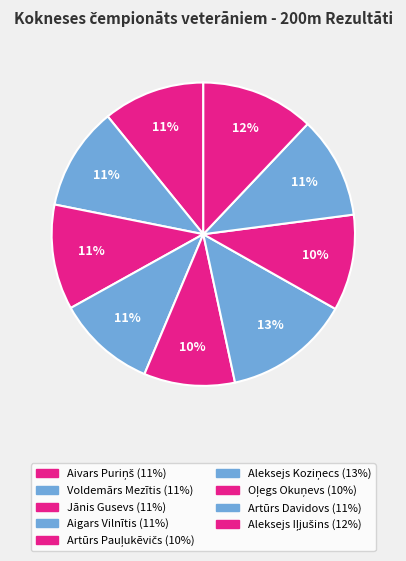

How many slices are in this pie chart?

9